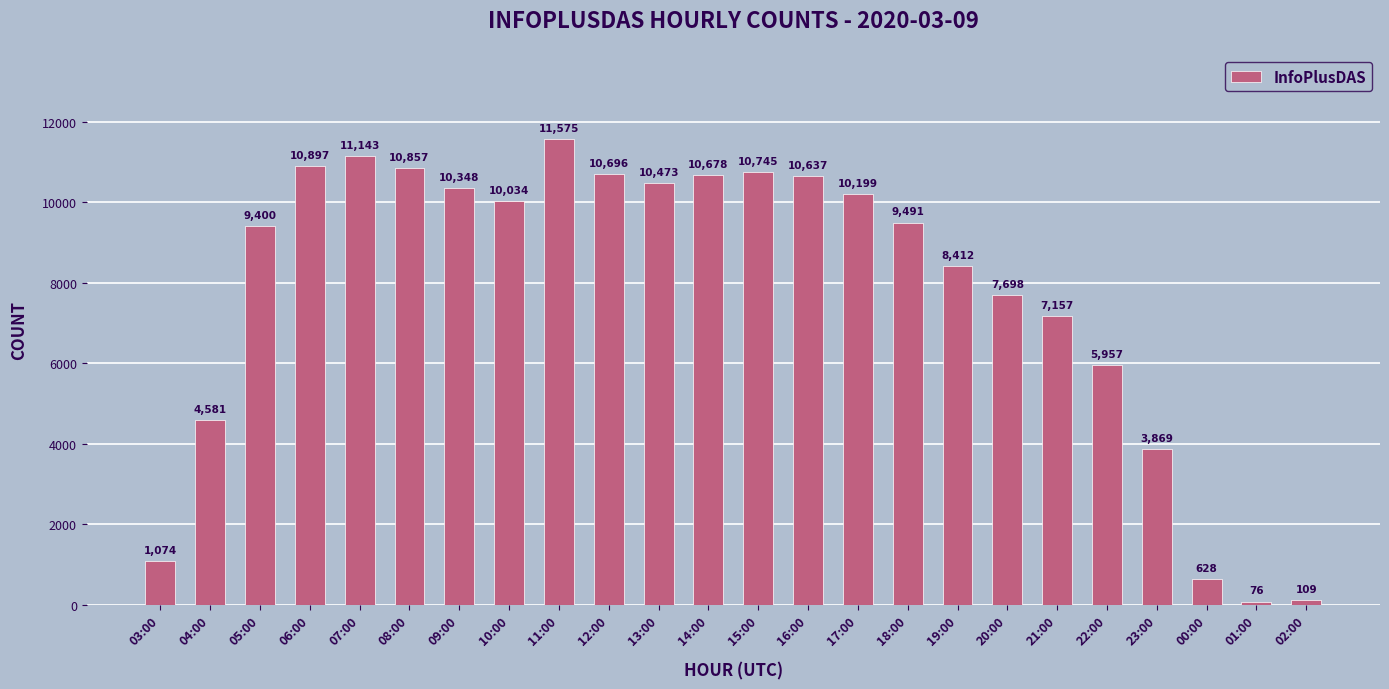

What is the label of the 9th bar from the left?

11:00